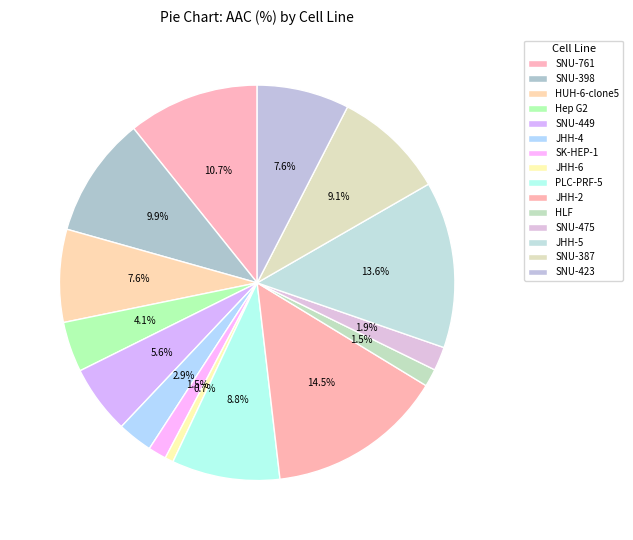

Is HUH-6-clone5 the majority of the pie?

No